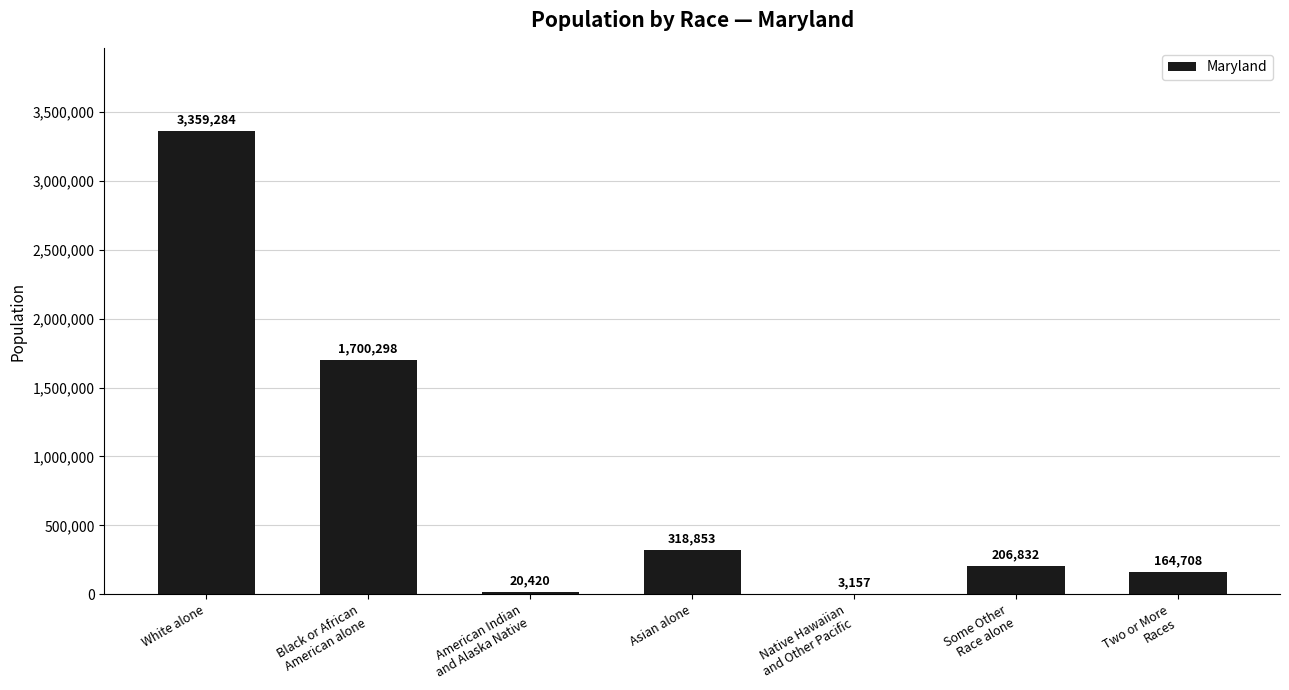

Where does the data first go above 206832?

White alone